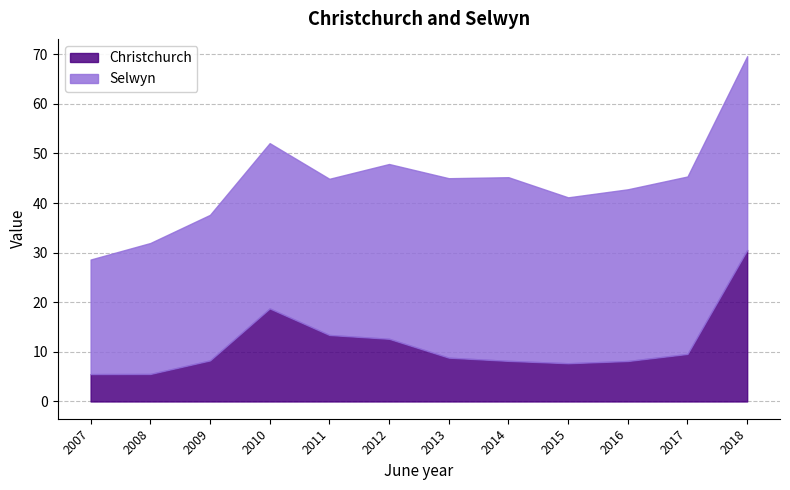

Which category has the lowest value across all series?

2007